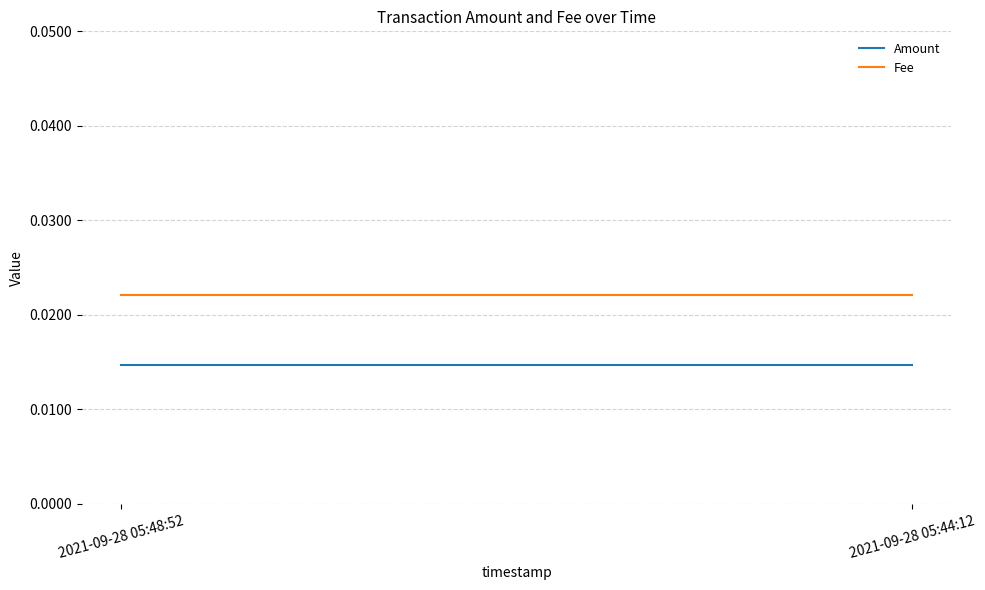

Which category has the highest value across all series?

2021-09-28 05:48:52